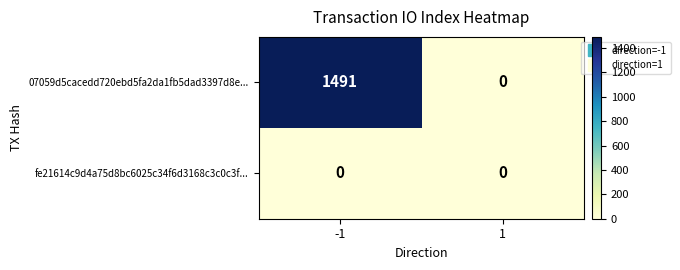

Which series has the largest total across all categories?

07059d5cacedd720ebd5fa2da1fb5dad3397d8e...